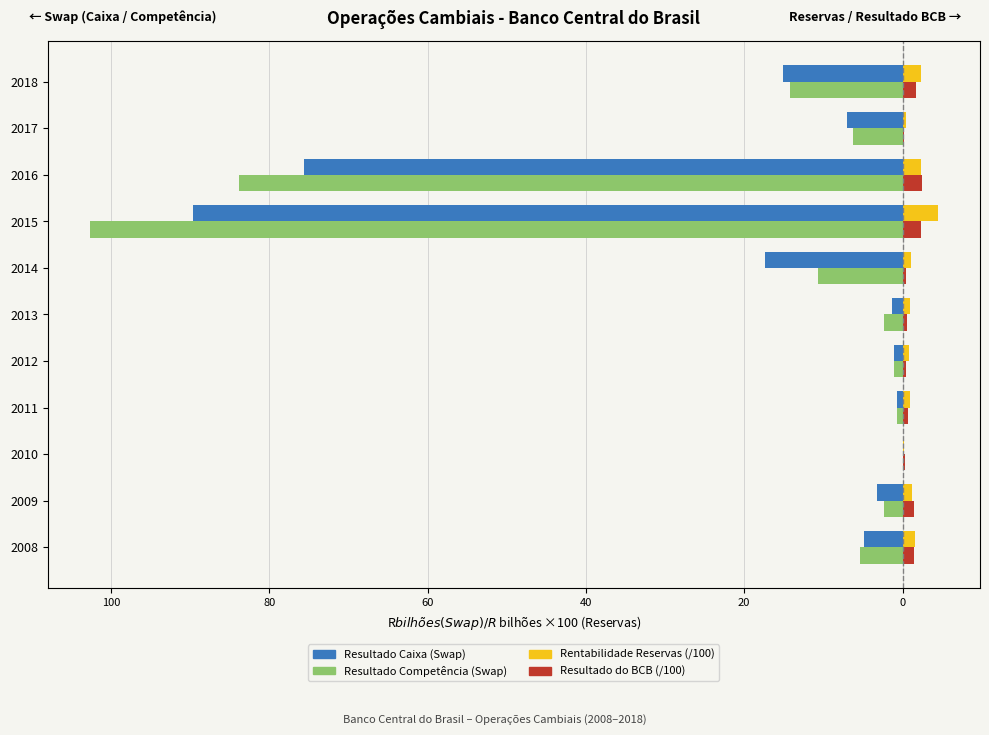

How many series are shown in this chart?

4